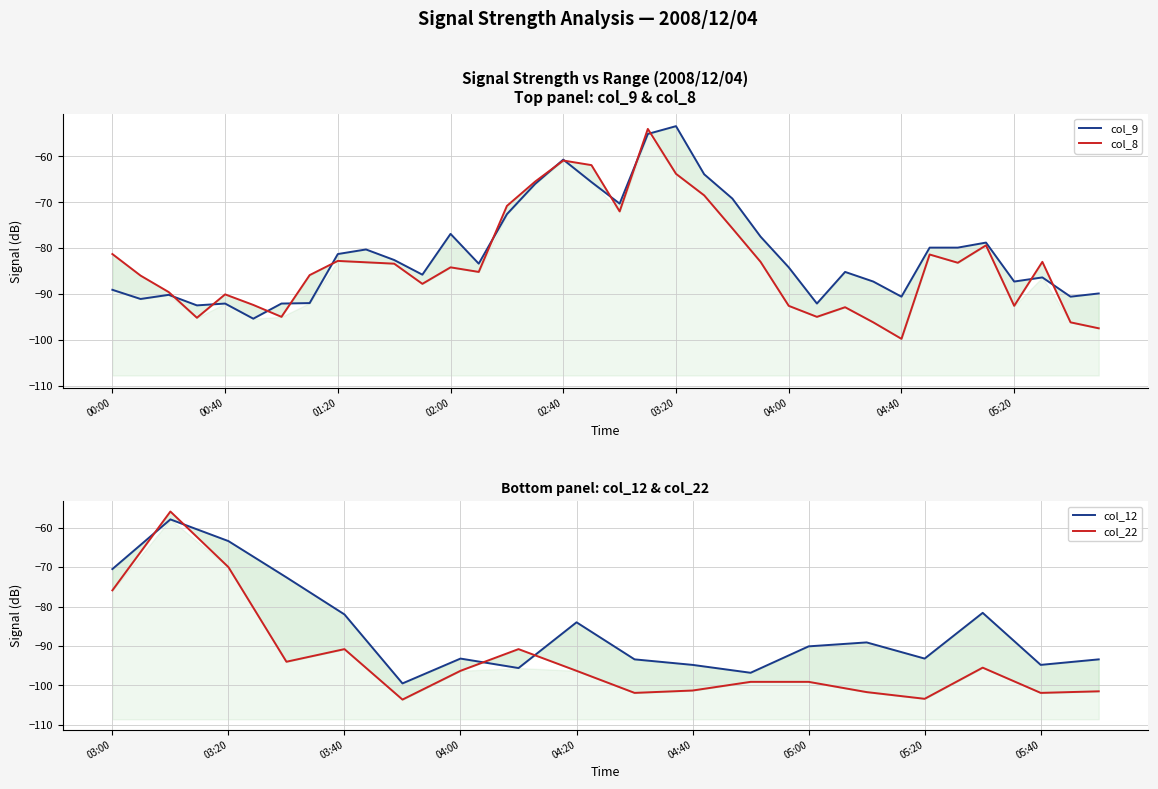

Which series has the largest range (max minus min)?

col_22